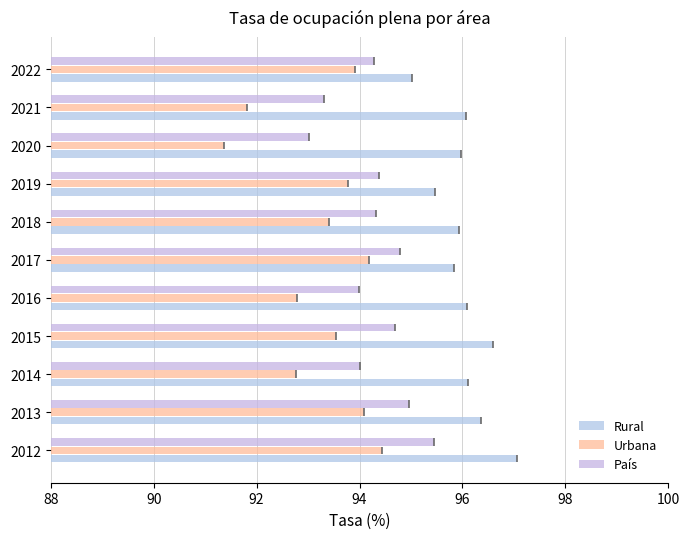

Which series has the widest spread of values?

Urbana